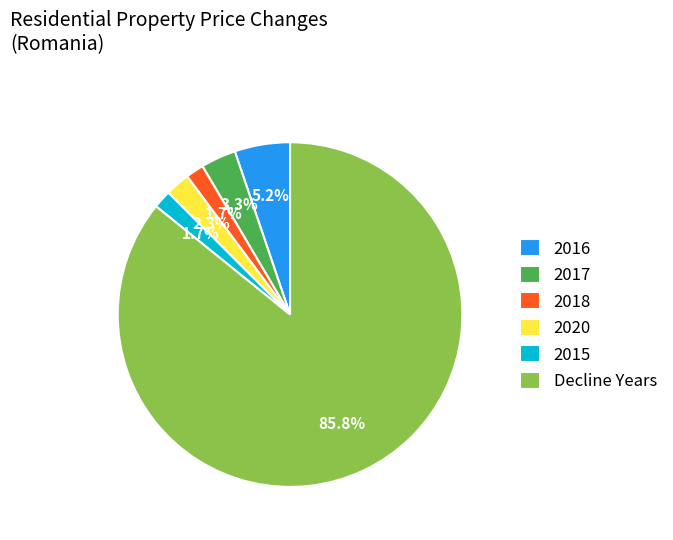

What percentage is the 2017 slice, to the nearest percent?

3%